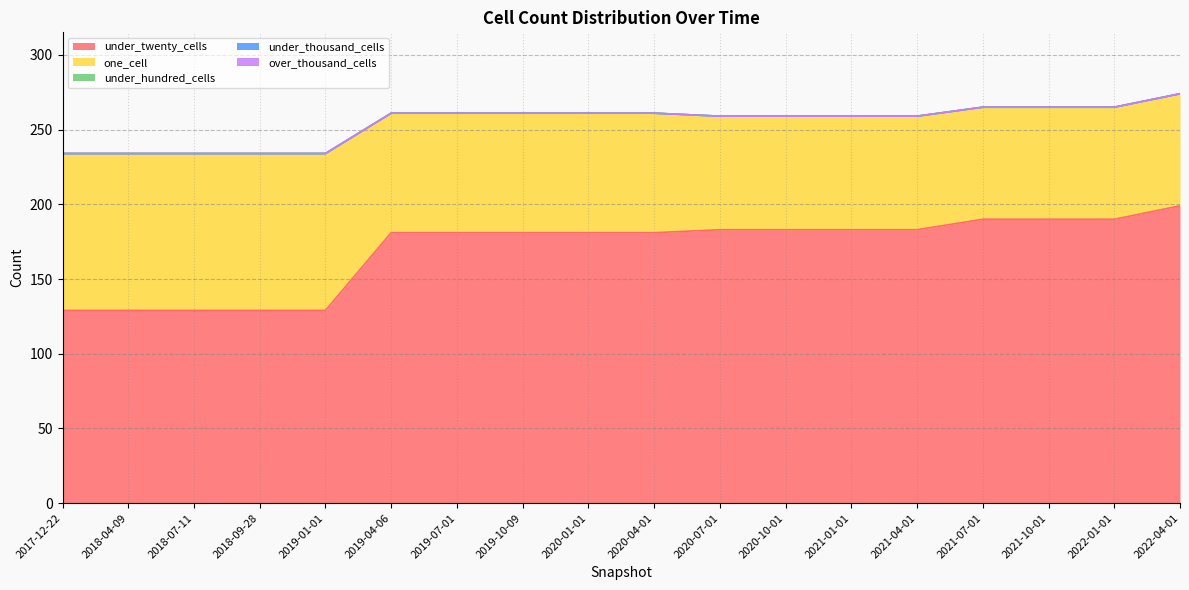

The one_cell series shows 44 at 2021-07-01. True or false?

False